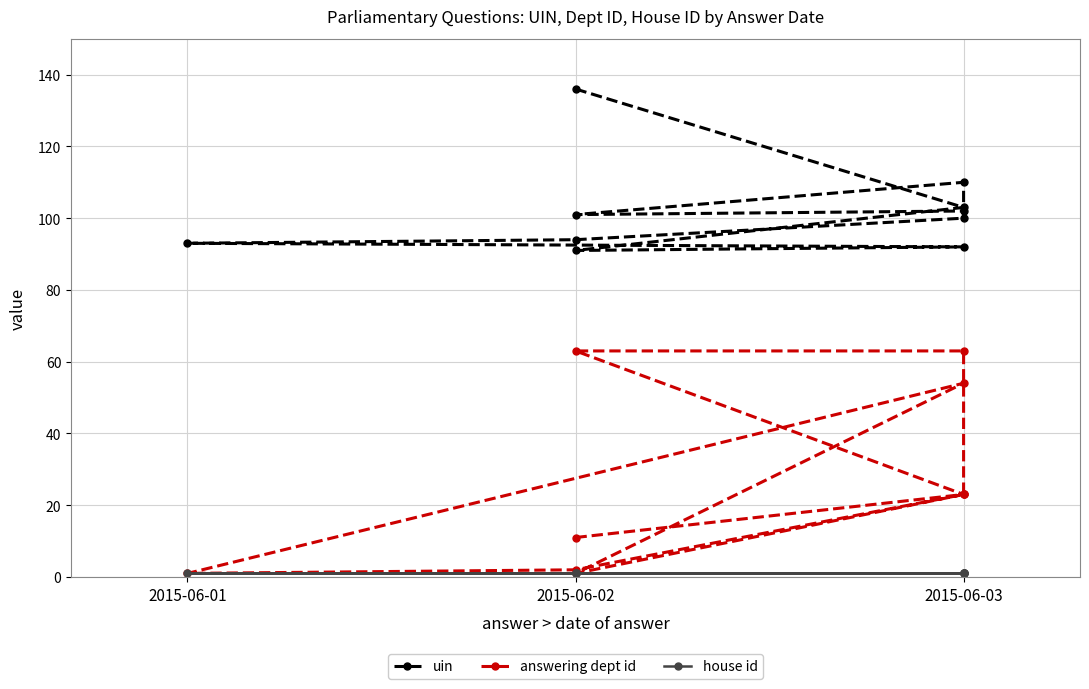

True or false: house id has more than 0 points higher than both neighbors.

False